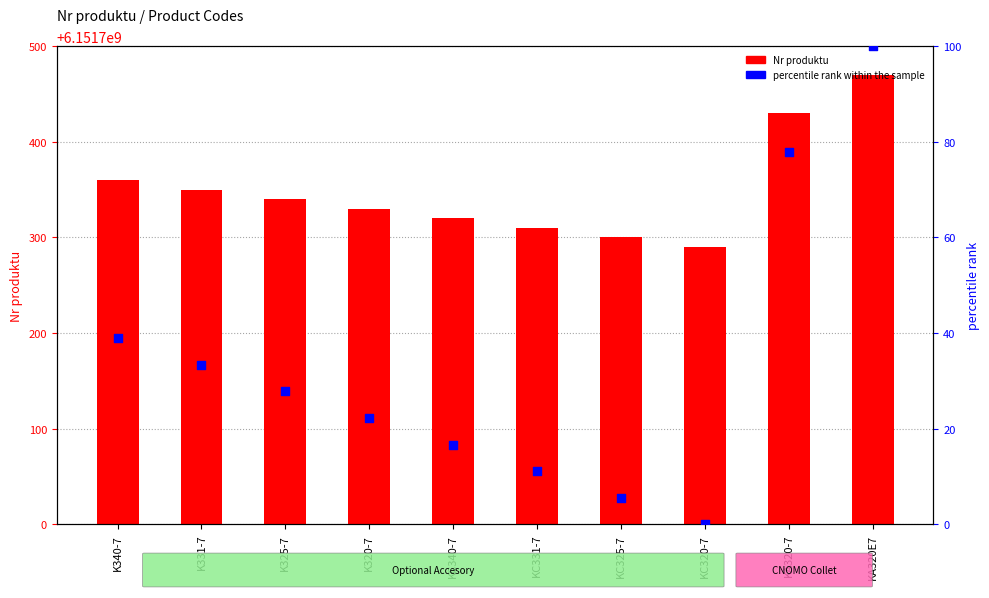

What are all the series names shown in the legend?

Nr produktu, percentile rank within the sample